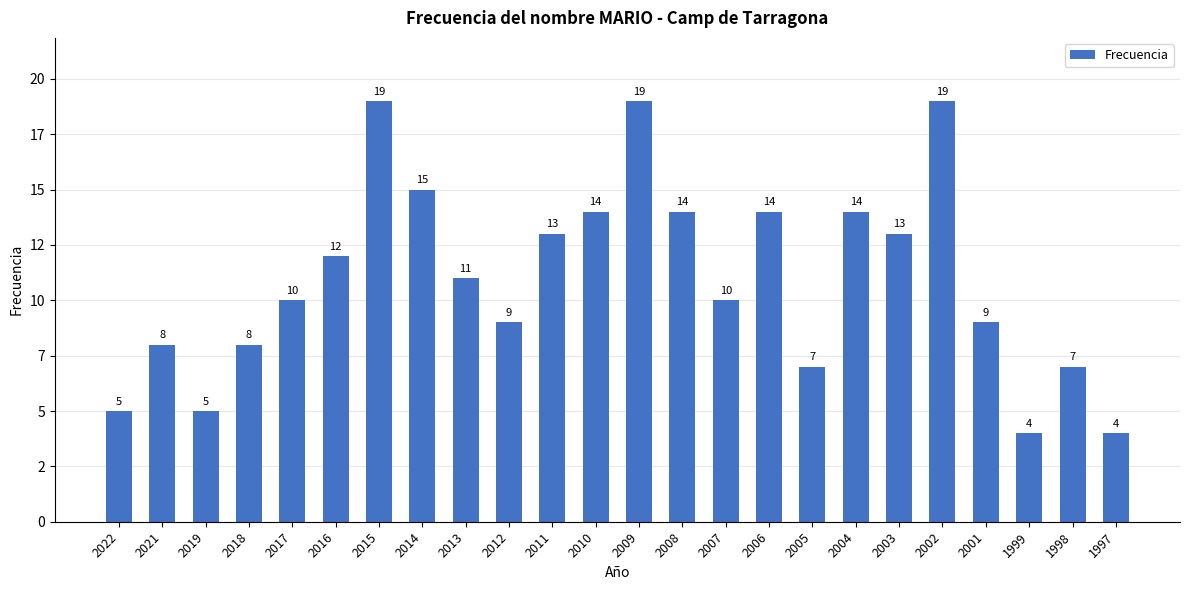

What is the minimum value shown in the chart?

4